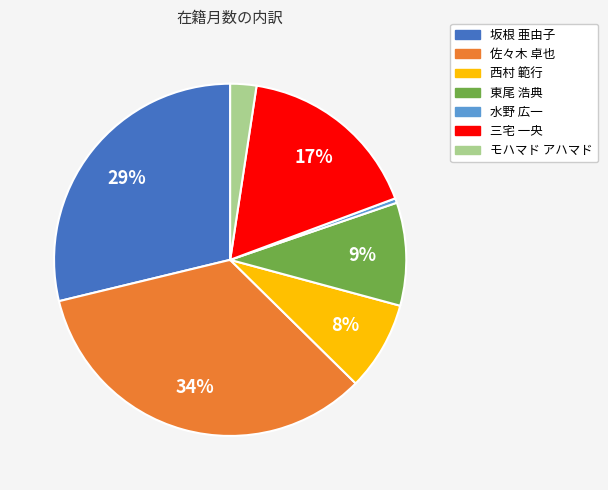

To the nearest percent, what is the average slice percentage?

14%